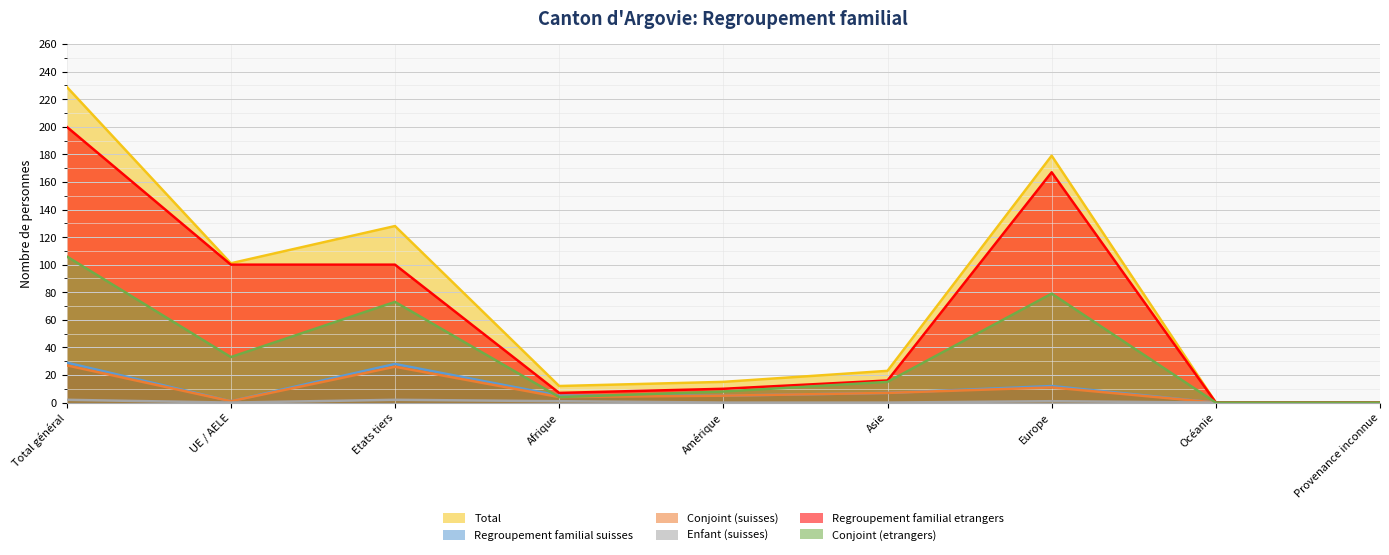

How many values in Enfant (suisses) are above zero?

4